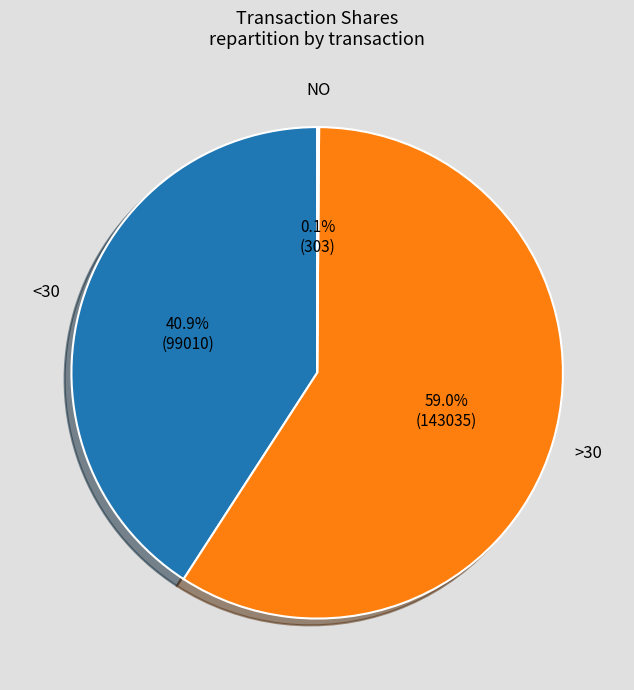

Is there a majority slice in this chart?

Yes